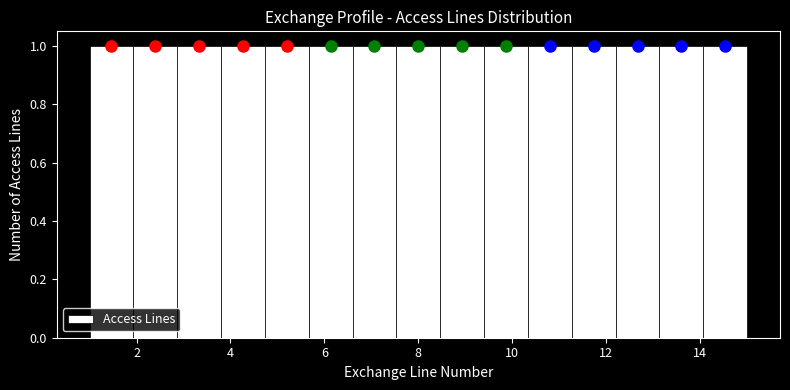

How tall is the bar that spans 13.2 to 14.0 on the x-axis? Neither the bar edges nor the heights are printed on the chart, so give them approximately, as read against the axes.

1